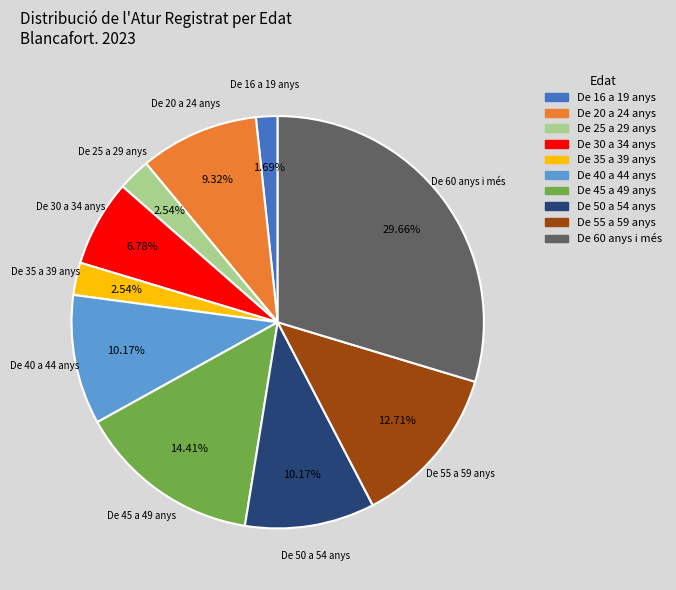

Is there any slice that represents more than half of the pie?

No